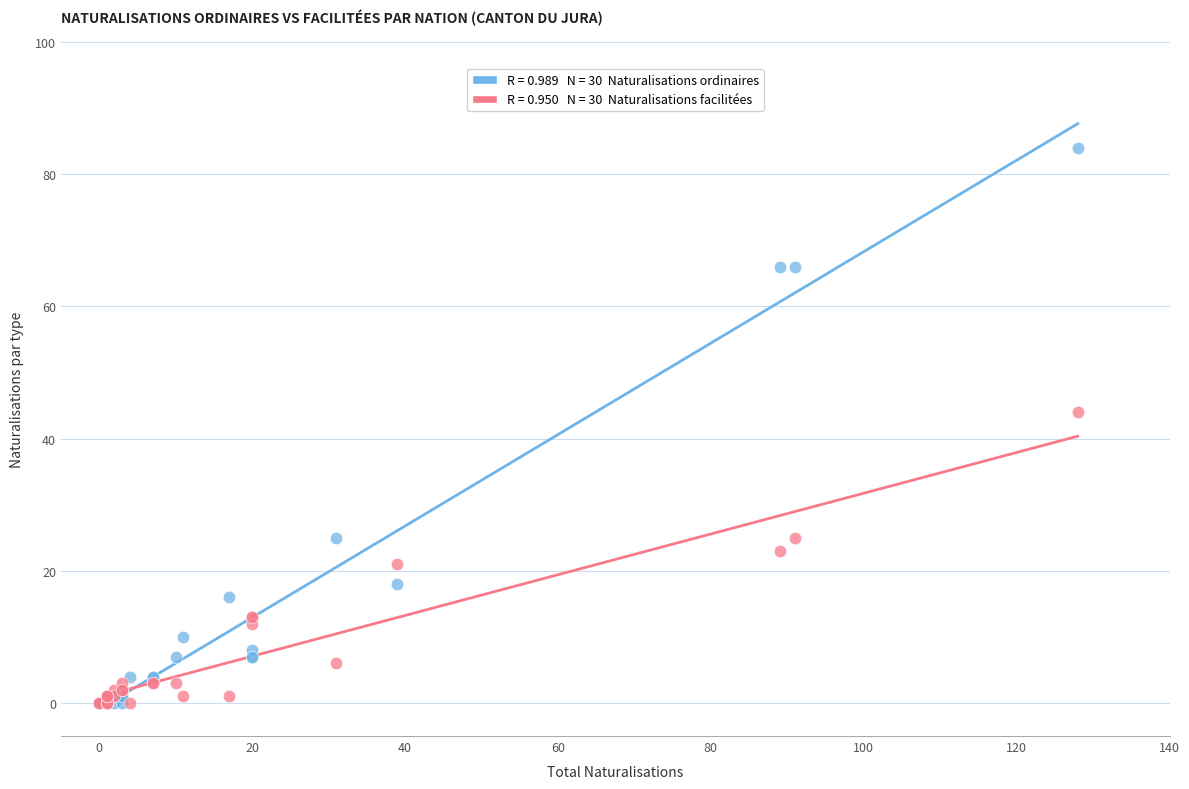

Across all series, what Y value is closest to 42?

44